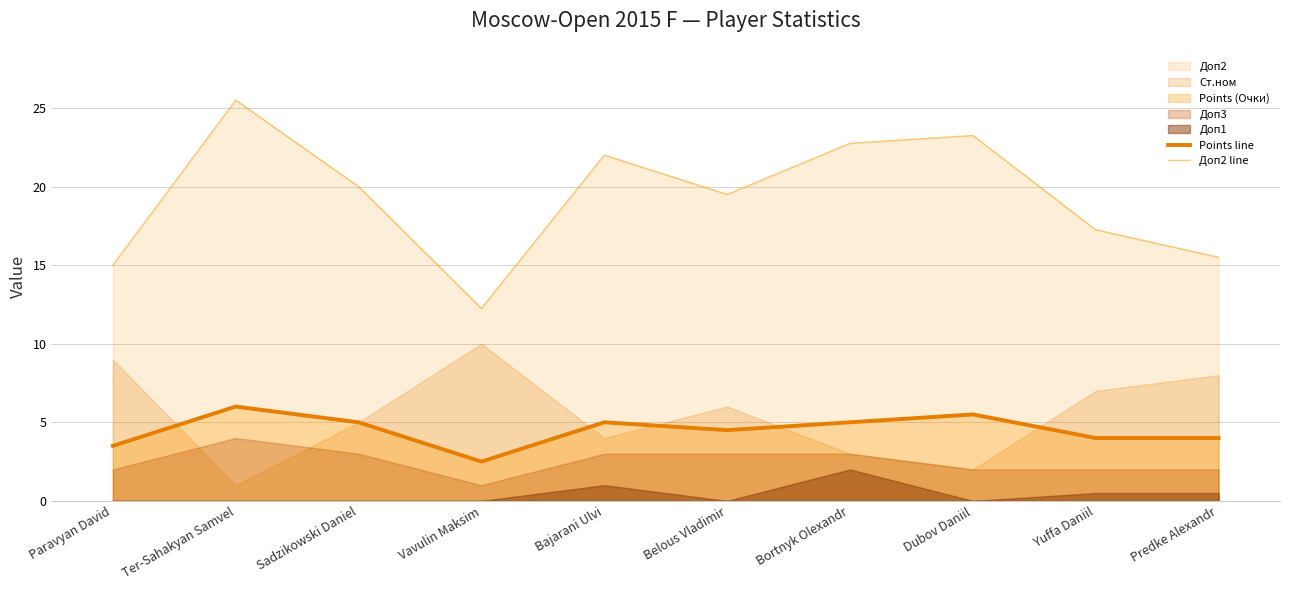

How many Points line values are between 4 and 5?

6